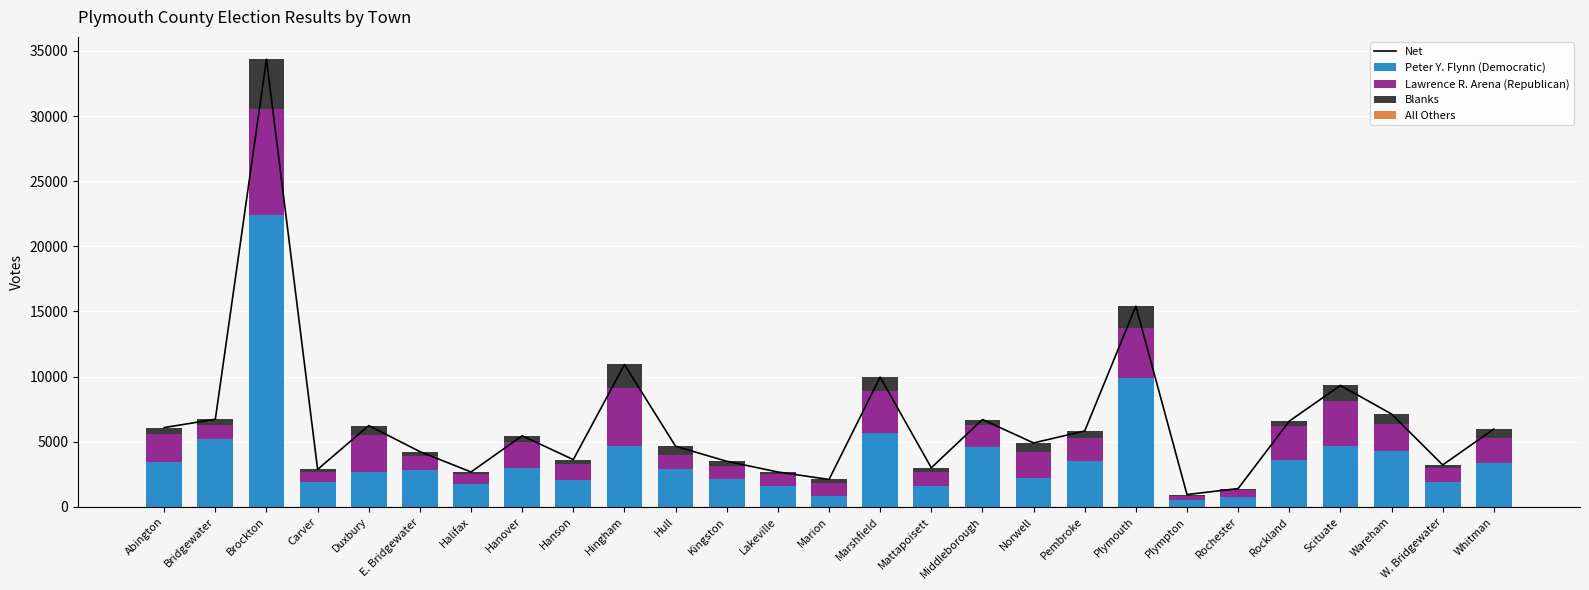

What is the spread (max minus min) of values at W. Bridgewater?

3221